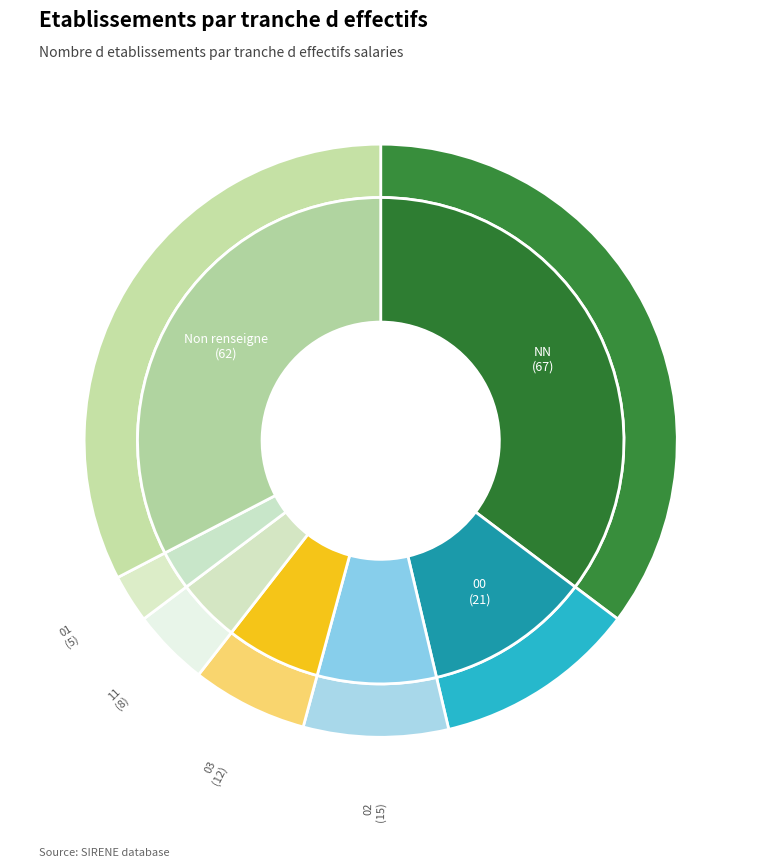

To the nearest percent, what portion does  represent?

33%